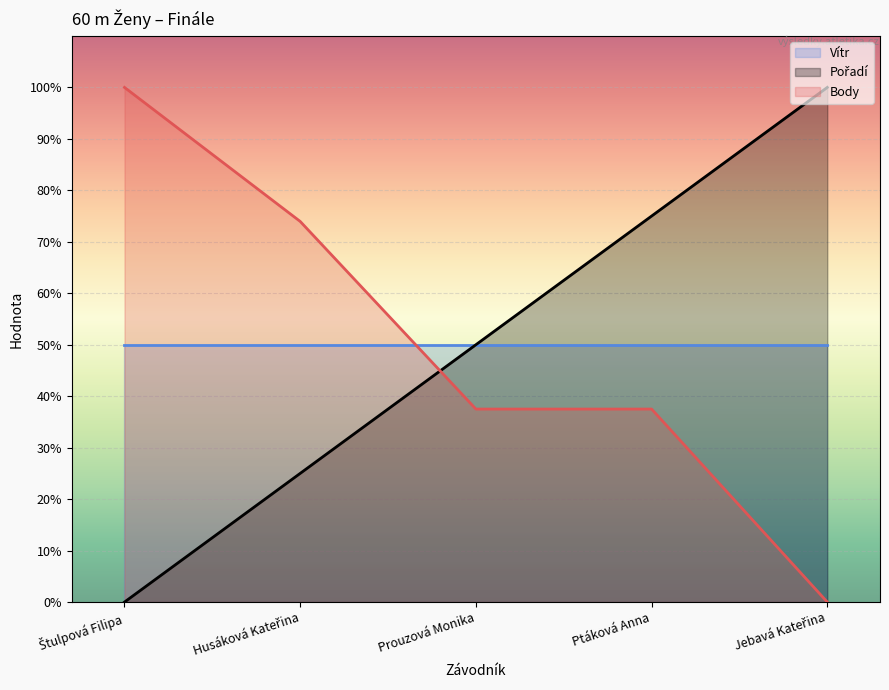

The Pořadí series shows 86.3 at Prouzová Monika. True or false?

False